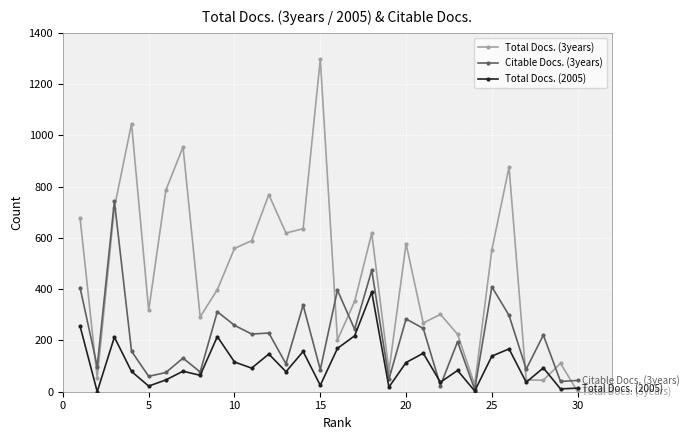

List the series in order of their overall mean, highest first.

Total Docs. (3years), Citable Docs. (3years), Total Docs. (2005)